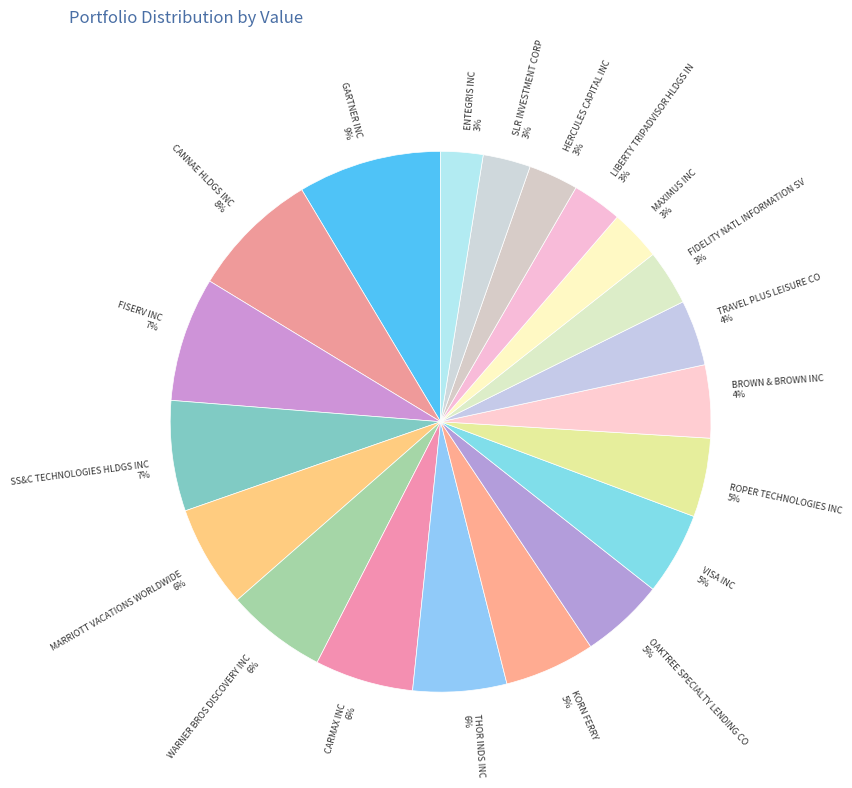

Count the number of slices in the pie.

20